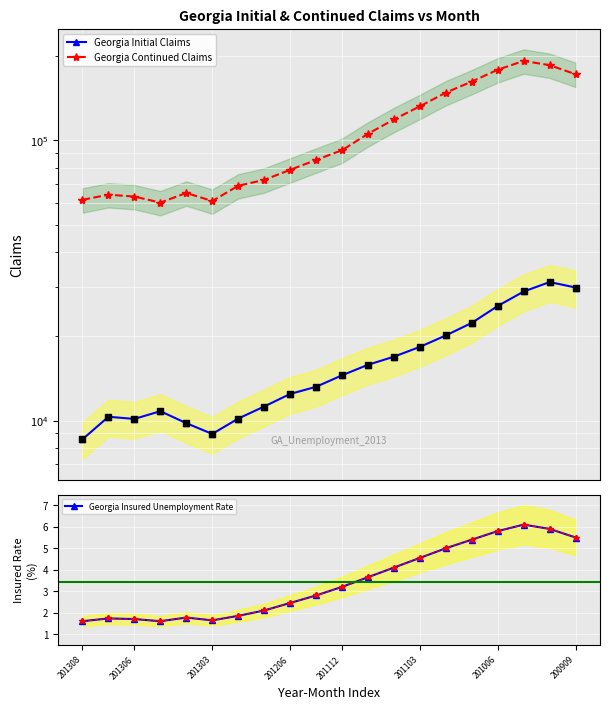

At which category is the sum across all series the highest?

17